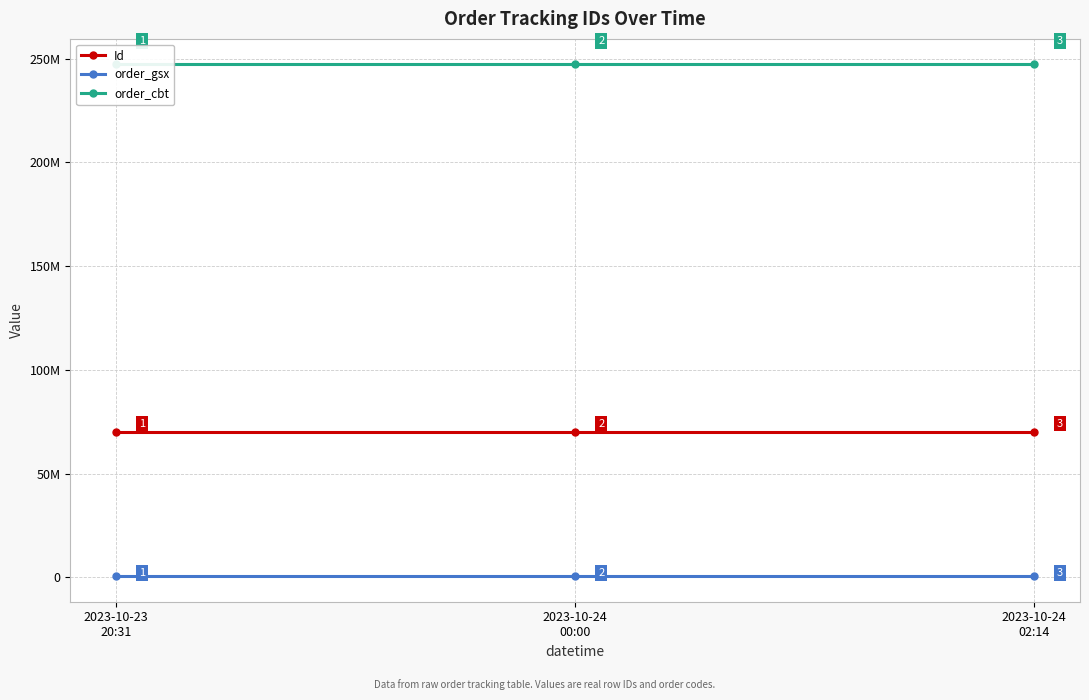

At how many categories does at least one series exceed 194550181?

3